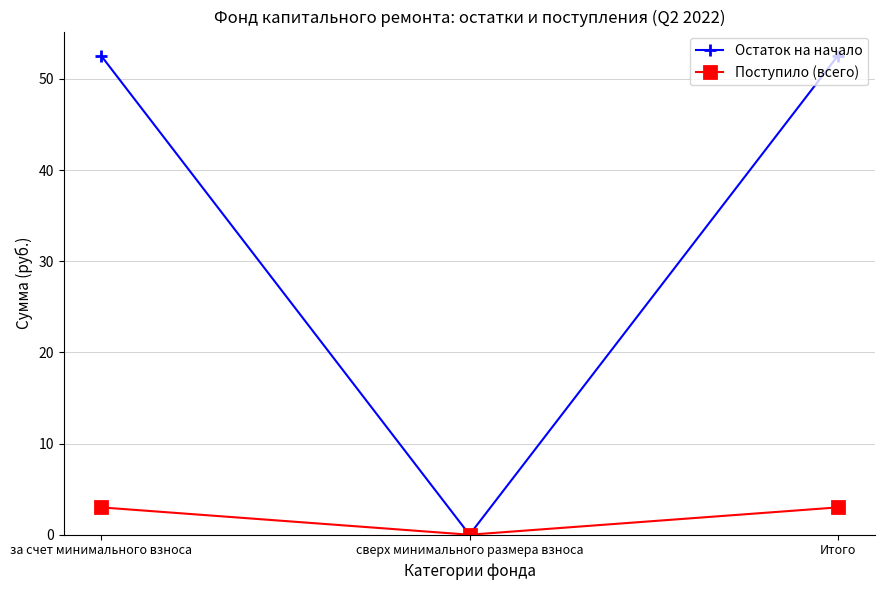

How many lines are shown in the chart?

2